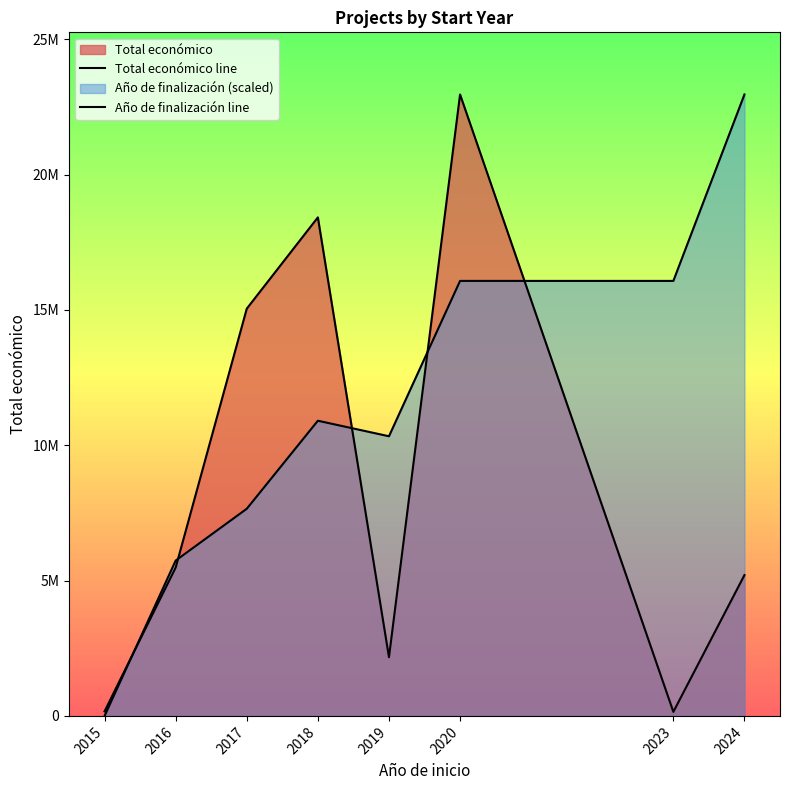

Where is the first local minimum for Total económico line?

2019